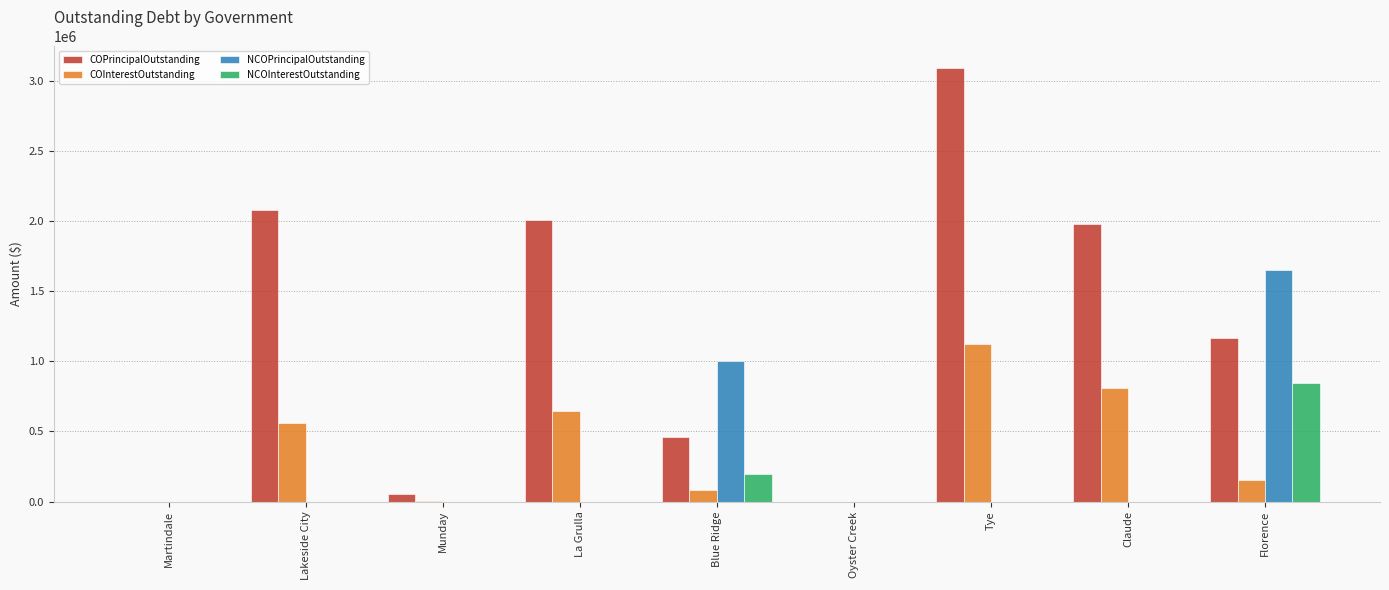

Which series has the largest total across all categories?

COPrincipalOutstanding